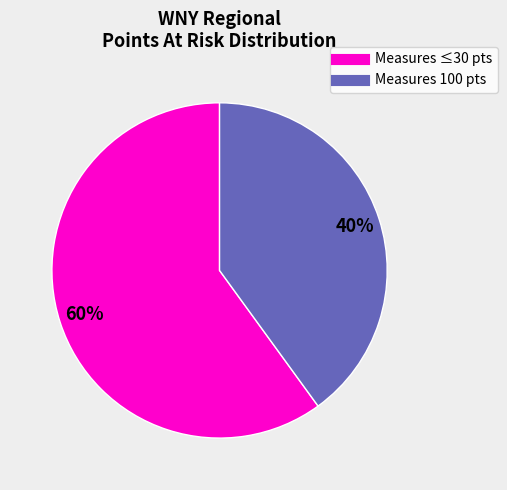

To the nearest percent, what is the average slice percentage?

50%